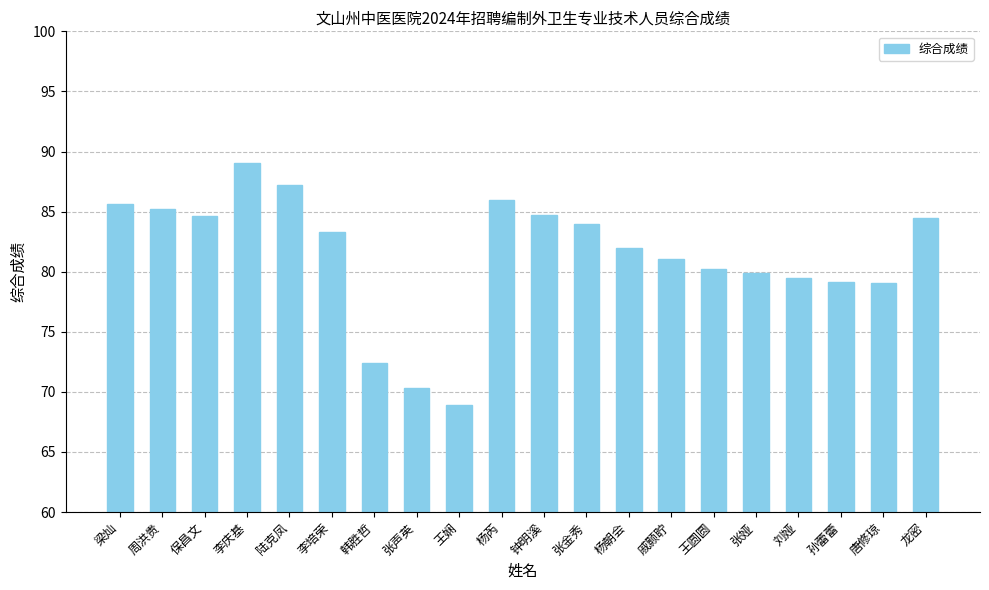

What is the label of the 15th bar from the left?

王圆圆